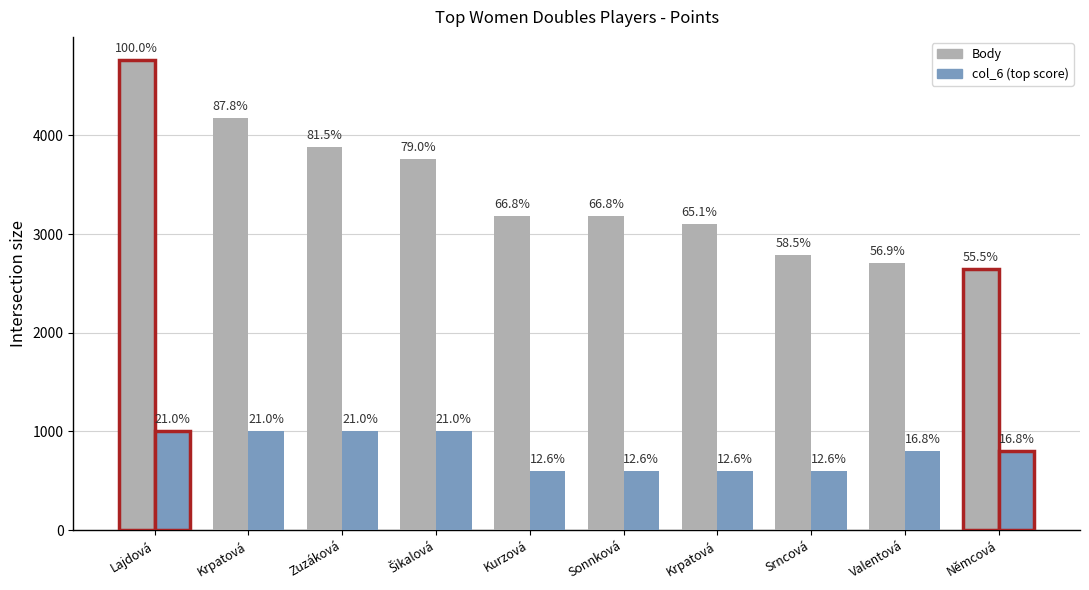

How many bars are there in each group?

2